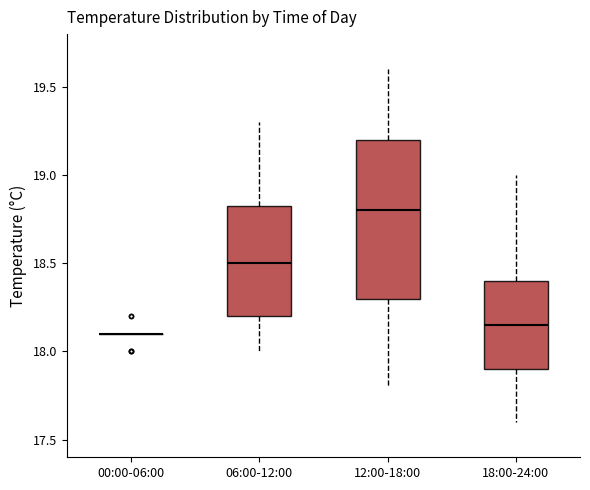

Comparing the boxes themselves (not the whiskers), which one is the tallest?

12:00-18:00